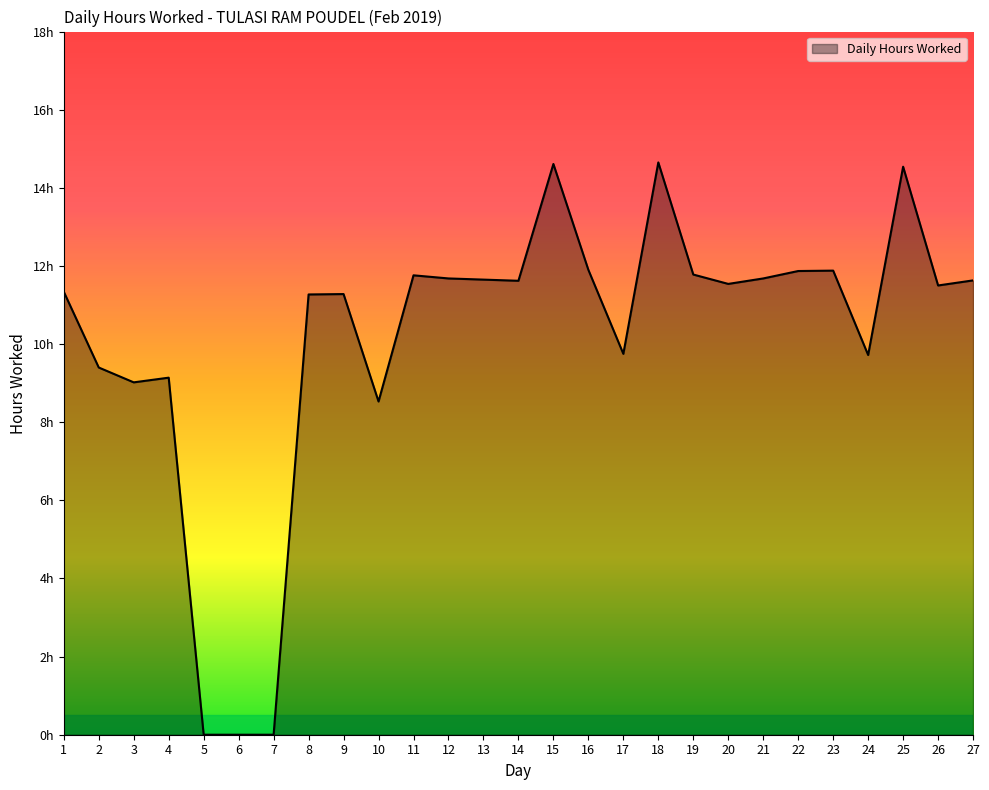

Where is the data nearest to the value 7?

10